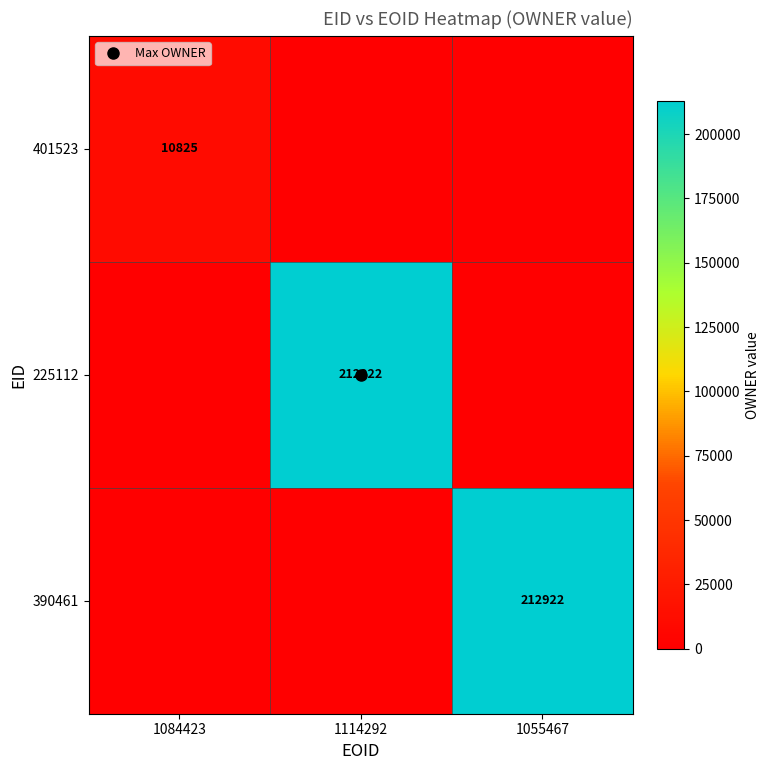

What is the difference between the highest and lowest values at 1055467?

212922